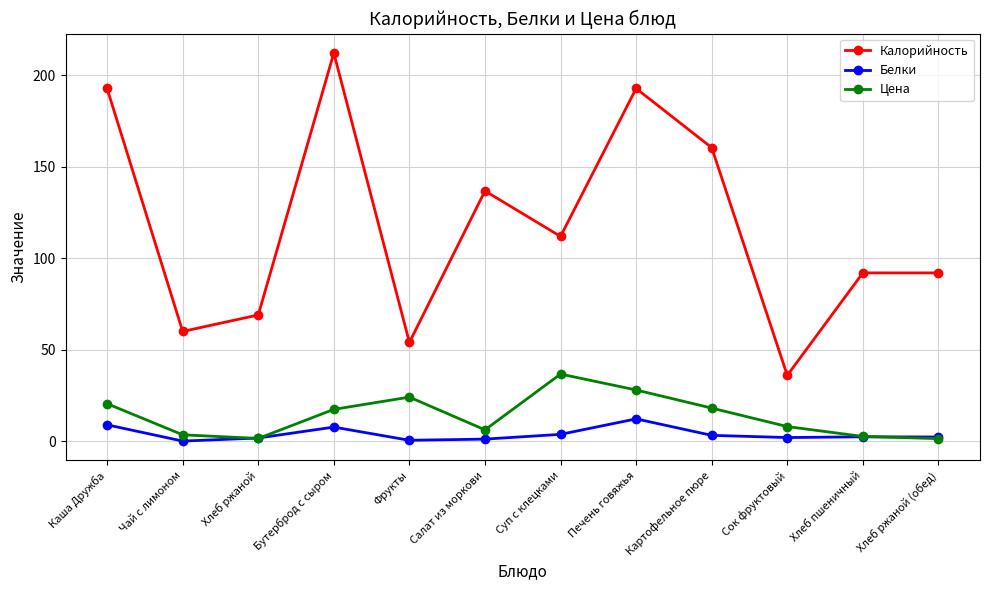

At which category does the chart reach its peak across all series?

Бутерброд с сыром